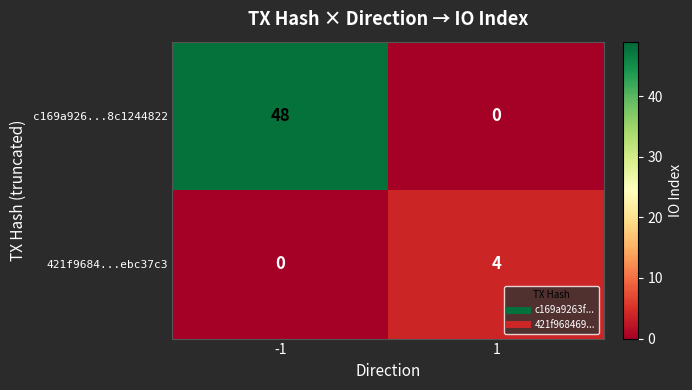

List the series in order of their overall mean, lowest first.

421f9684...ebc37c3, c169a926...8c1244822